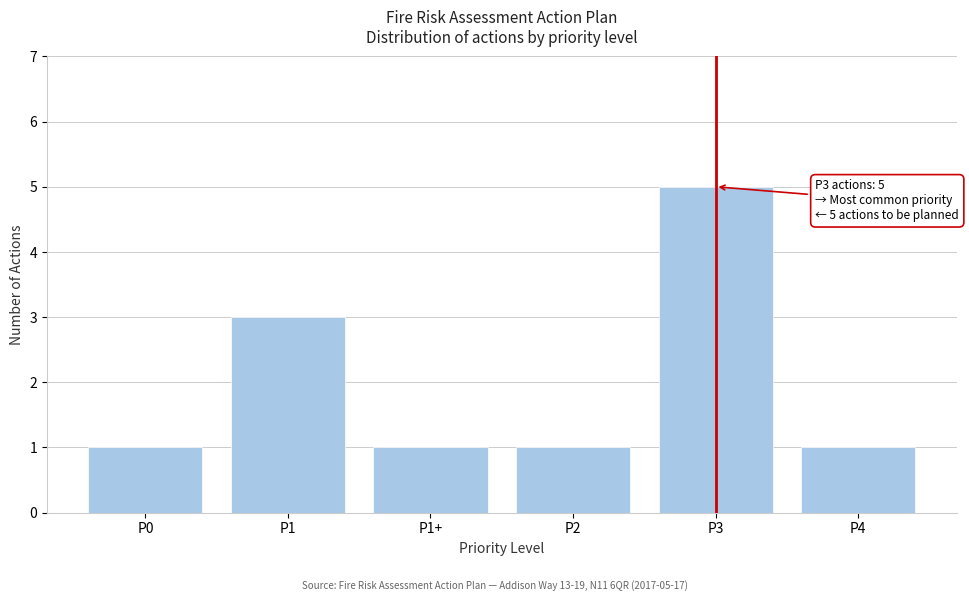

Reading left to right, list all the values displayed in this chart.

P0=1	P1=3	P1+=1	P2=1	P3=5	P4=1